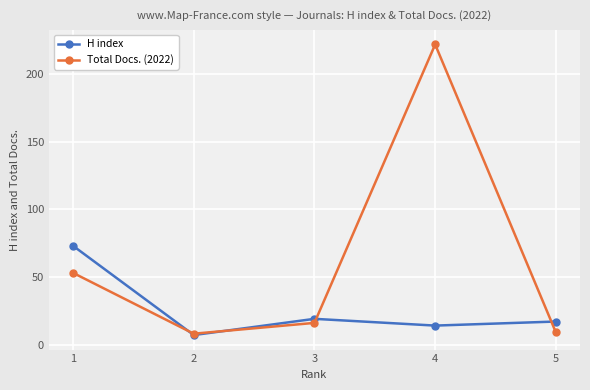

What is the spread (max minus min) of values at 5?

8